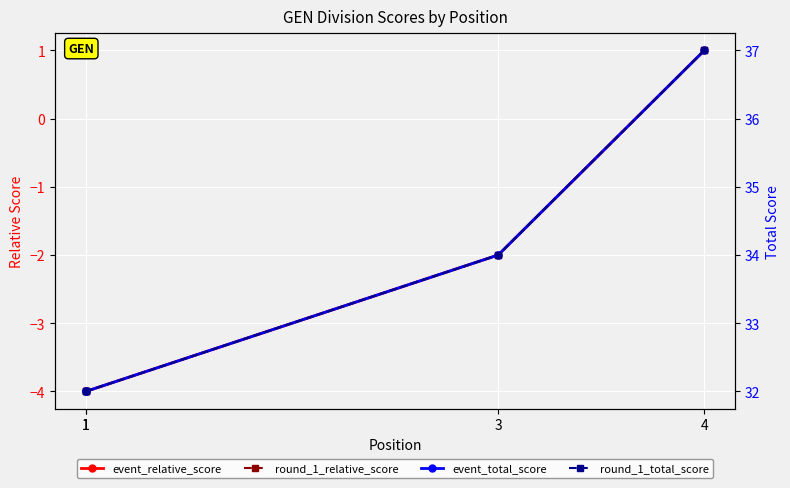

At which label is round_1_total_score closest to 34?

3